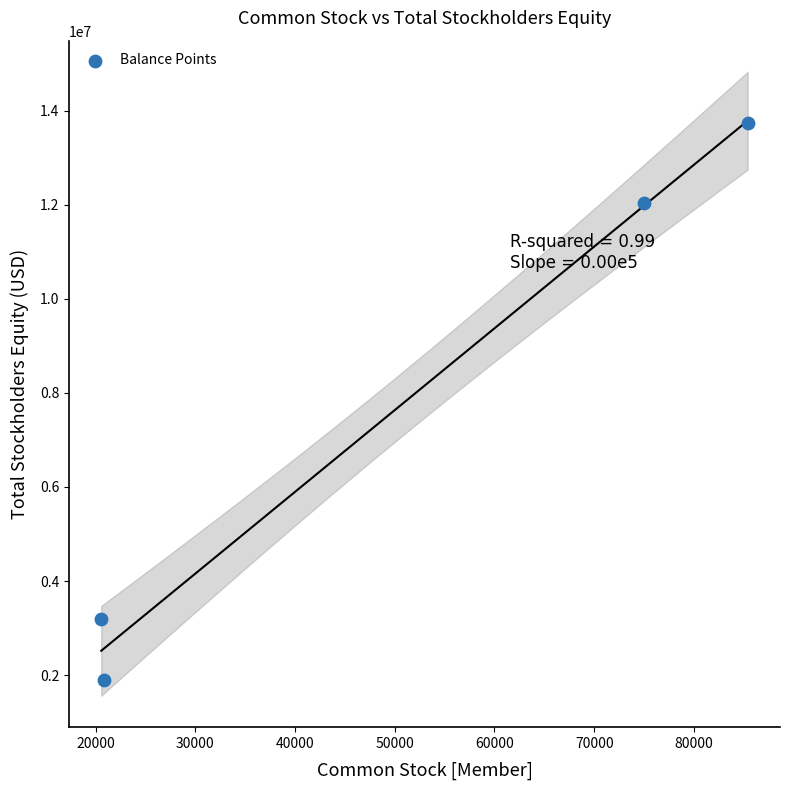

What is the average X value?

50448